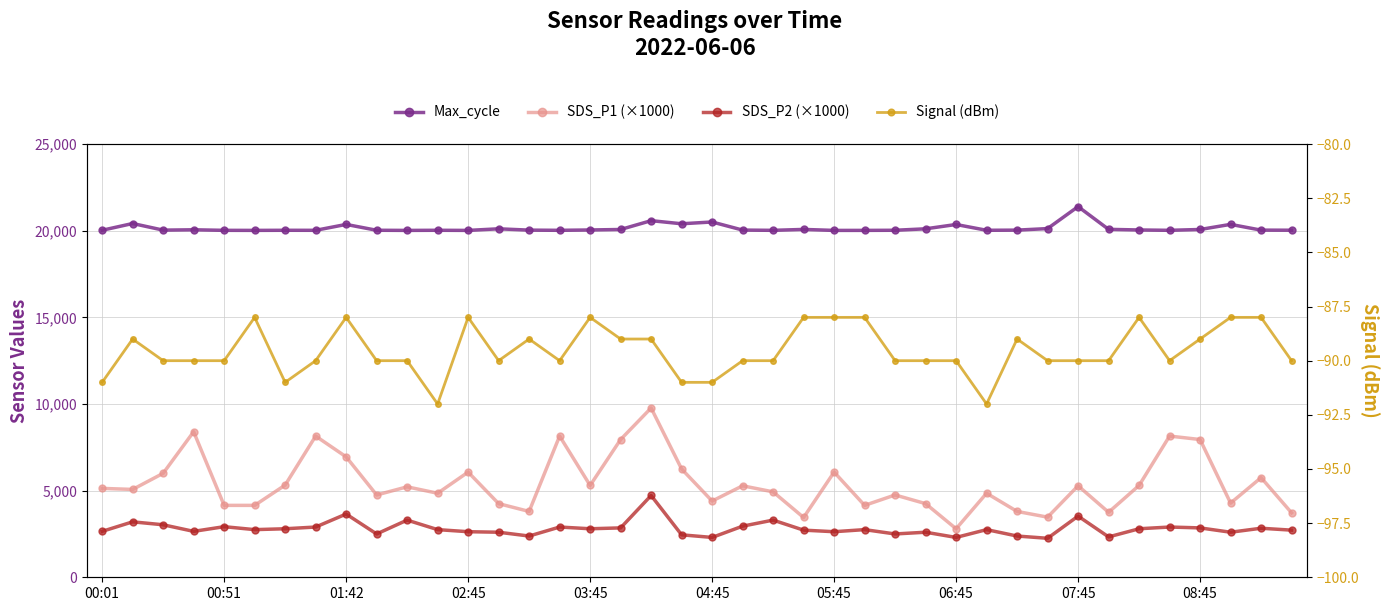

At which category does the chart reach its minimum across all series?

11